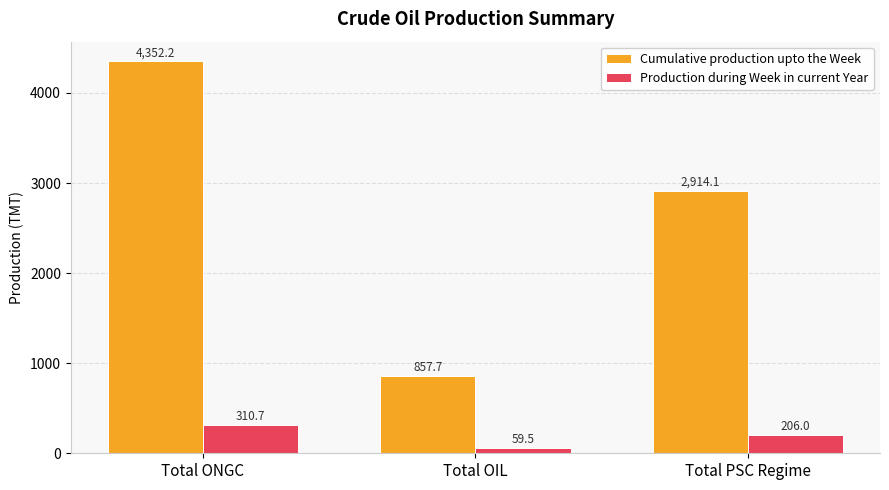

What is the difference between the Production during Week in current Year values at Total ONGC and Total PSC Regime?

104.6